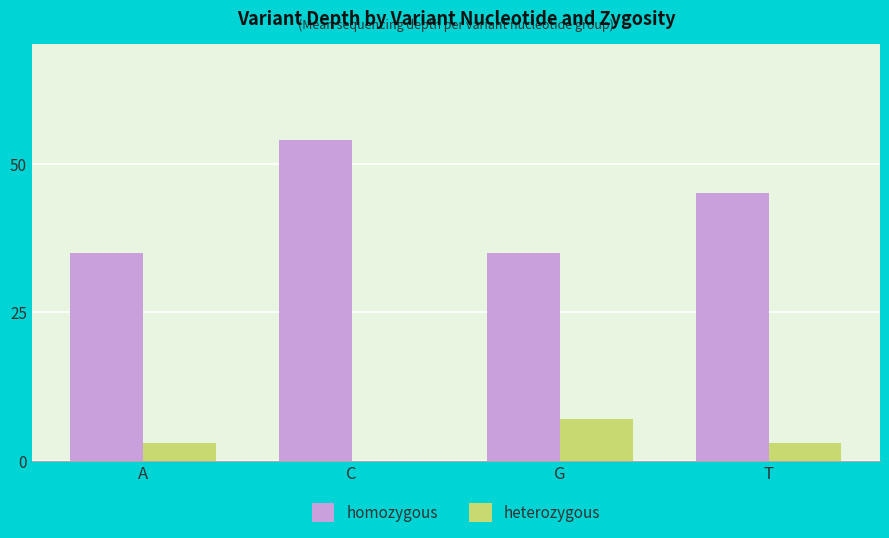

The homozygous series shows 50 at A. True or false?

False